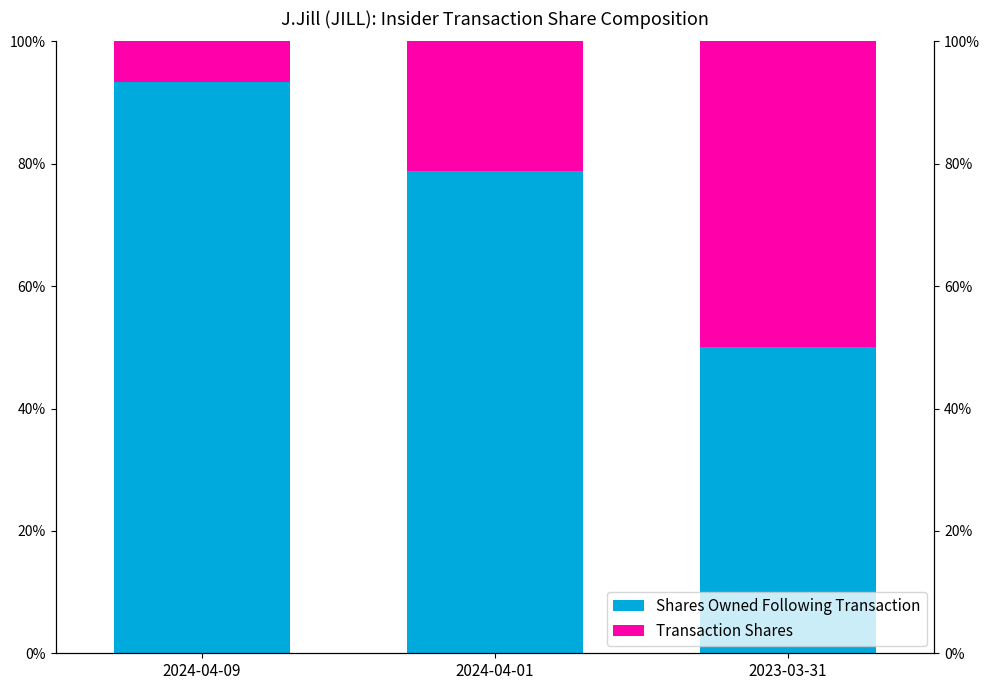

Where is Transaction Shares nearest to the value 0?

2024-04-09